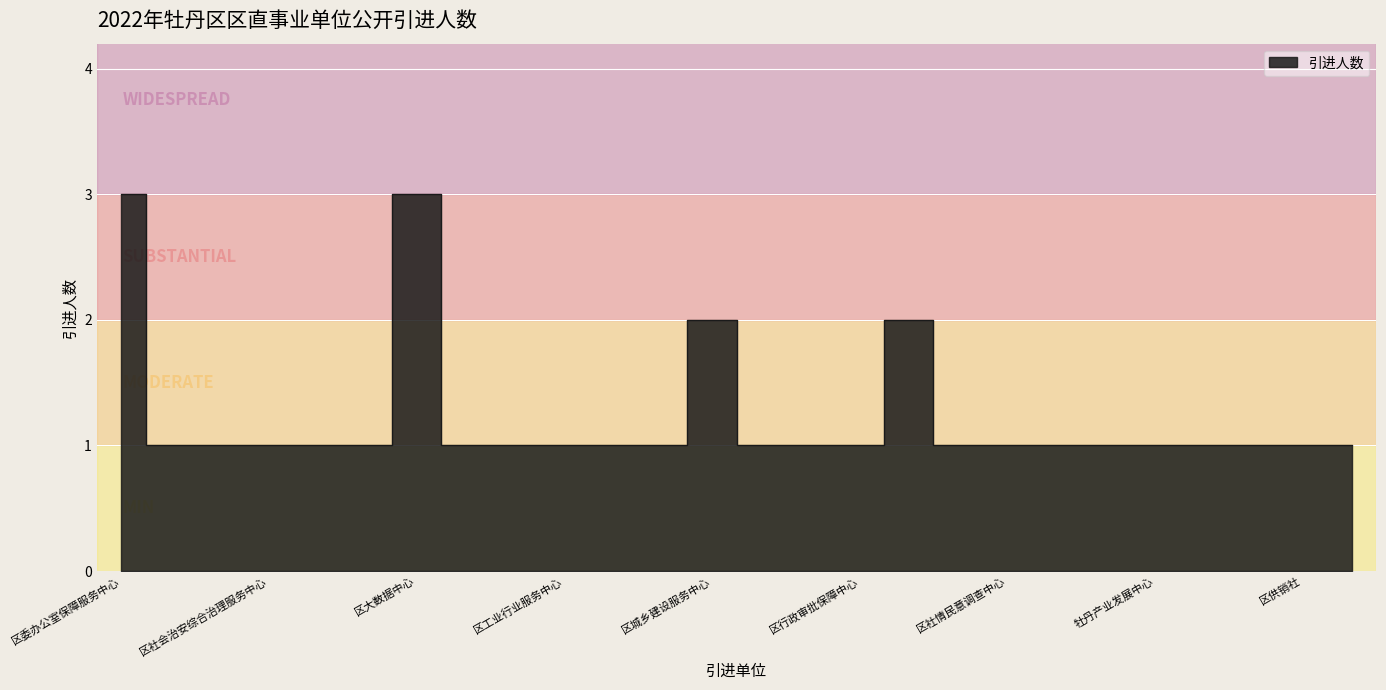

Rank the categories by value from lowest to highest.

区招才引智服务中心, 区新时代文明实践服务中心, 区社会治安综合治理服务中心, 区委政策咨询和理论研究中心, 区机构编制效益评估中心, 区粮食和物资储备服务中心, 区教育考试中心, 区工业行业服务中心, 区社会保险事业服务中心, 菏泽工程技师学院, 区农业综合执法大队, 区应急管理保障和技术服务中心, 区行政审批保障中心, 区城市管理事业发展中心, 区社情民意调查中心, 区信访服务中心, 区委党校, 牡丹产业发展中心, 区经济运行服务中心, 区招商服务中心, 区供销社, 区商务事业发展中心, 区城乡建设服务中心, 区市场监管综合执法大队, 区委办公室保障服务中心, 区大数据中心